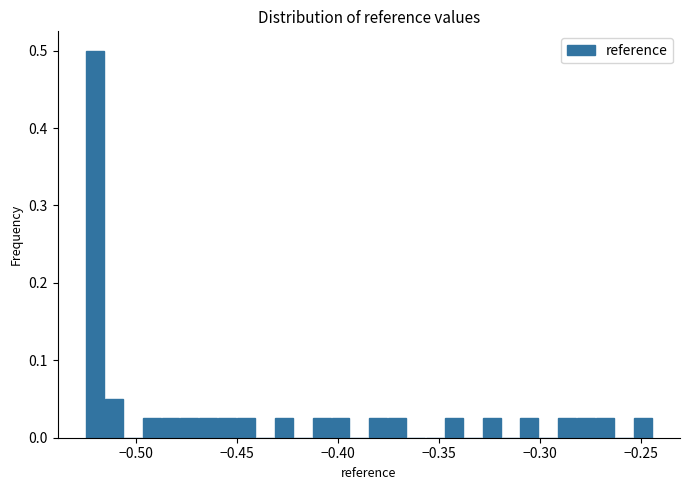

Around what value on the x-axis is the tallest bar? Give the approximate position of its centre, as read against the axis.

-0.520